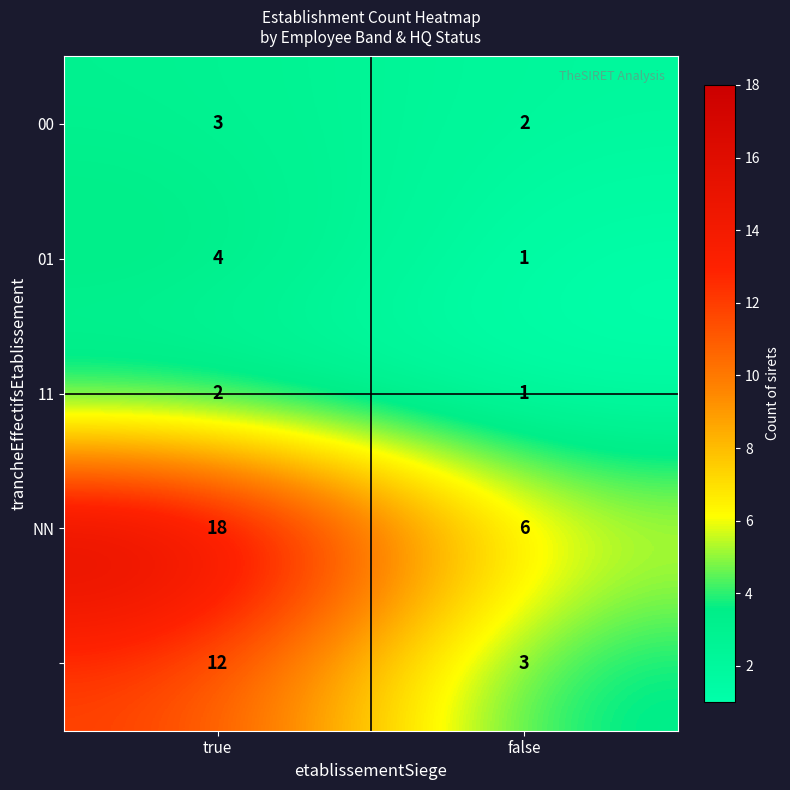

What is the greatest value displayed?

18